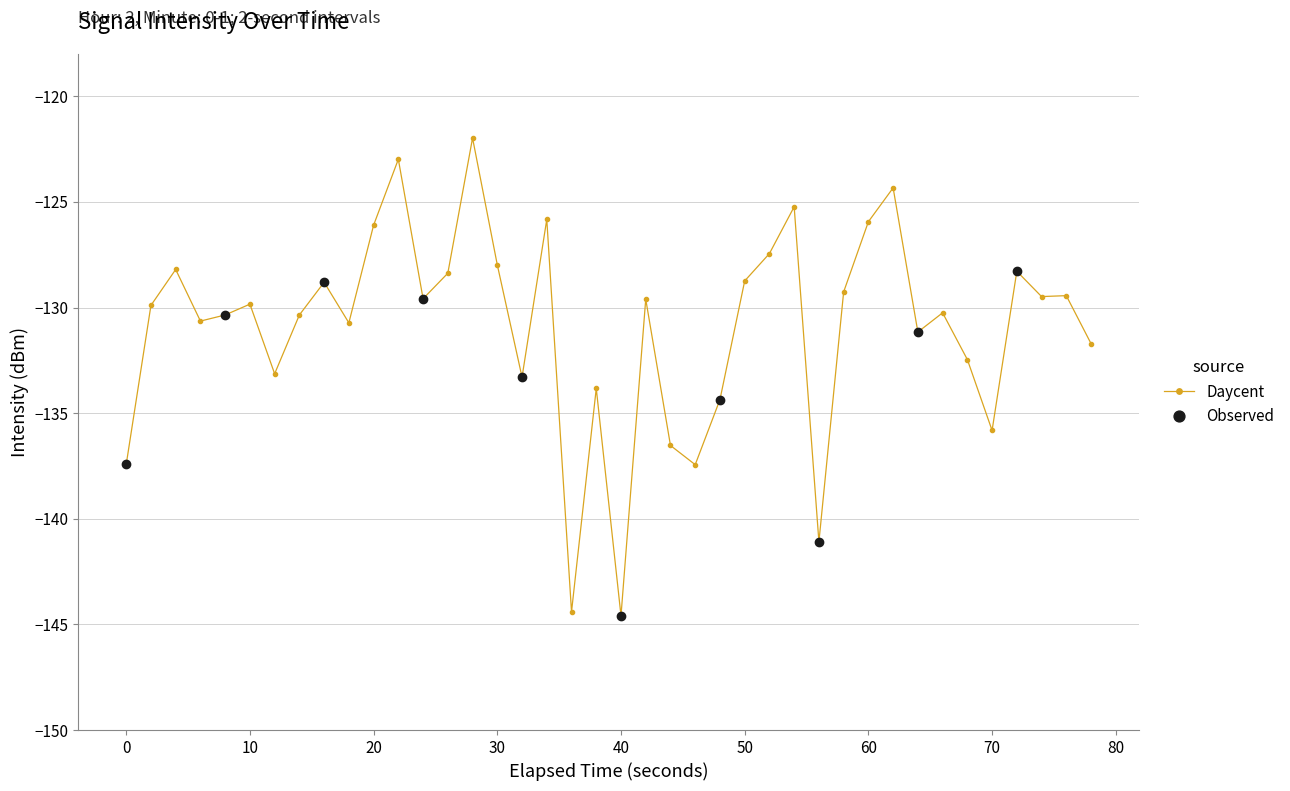

Reading left to right, extract all data points from this chart.

-137.4	-129.9	-128.2	-130.6	-130.4	-129.8	-133.1	-130.4	-128.8	-130.7	-126.1	-123.0	-129.6	-128.4	-122.0	-128.0	-133.3	-125.8	-144.4	-133.8	-144.6	-129.6	-136.5	-137.4	-134.4	-128.7	-127.4	-125.2	-141.1	-129.3	-125.9	-124.3	-131.2	-130.3	-132.5	-135.8	-128.3	-129.5	-129.4	-131.7